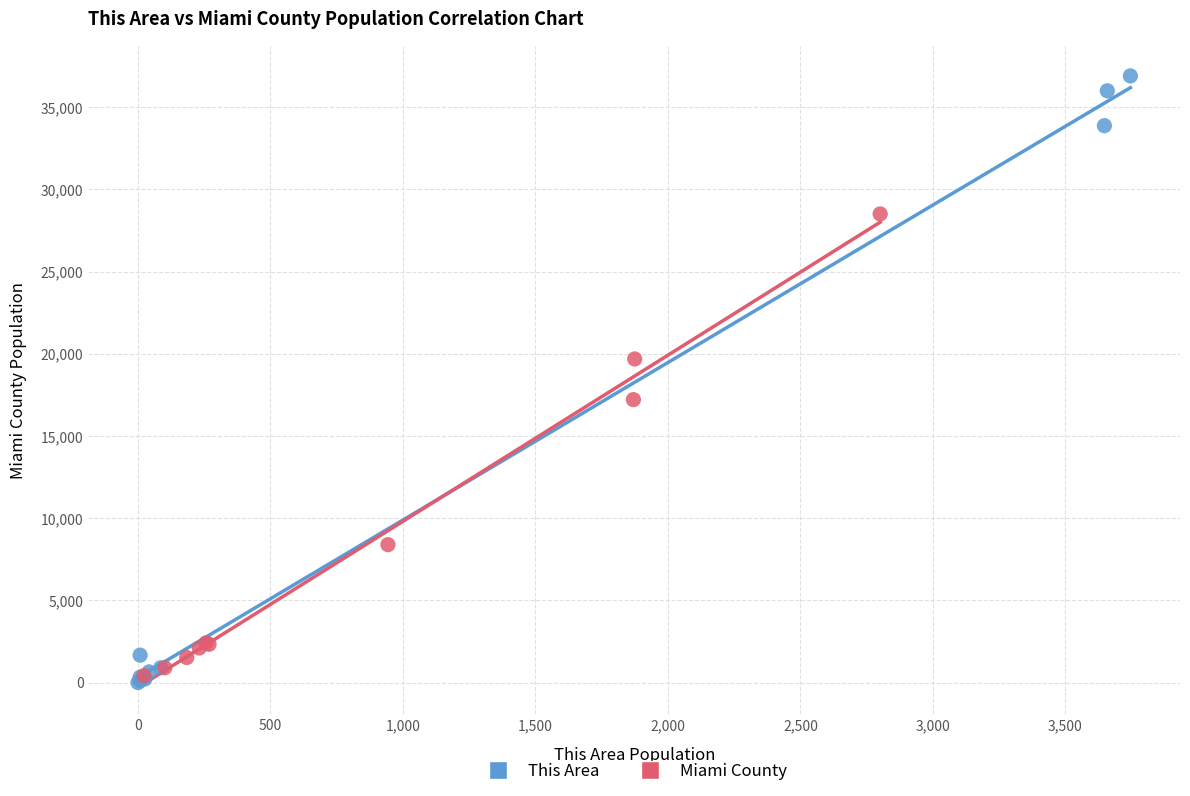

Which series contains the highest Y value?

This Area